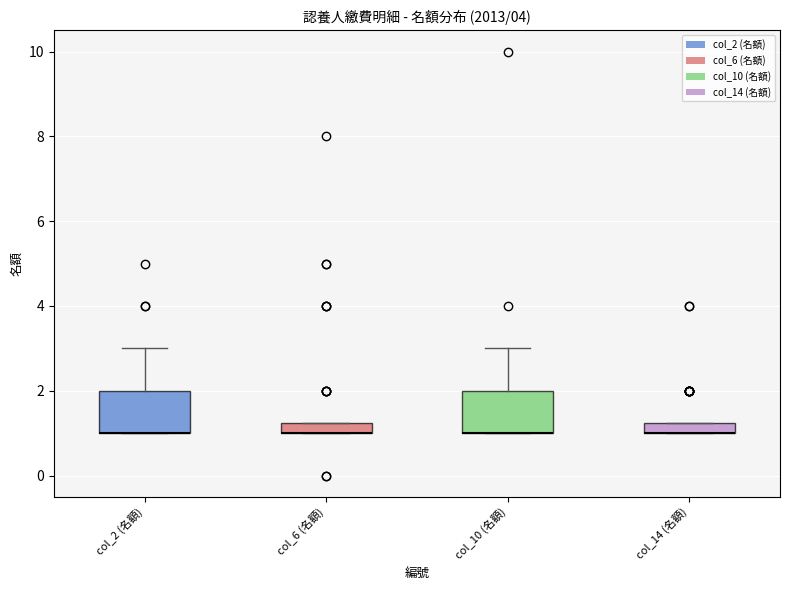

Which series has the largest range (max minus min)?

col_10 (名額)